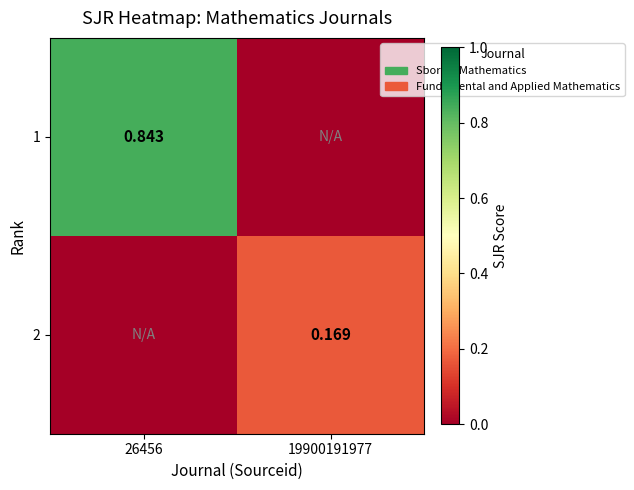

Is the value of 2 at 19900191977 greater than the value of 1 at 19900191977?

Yes